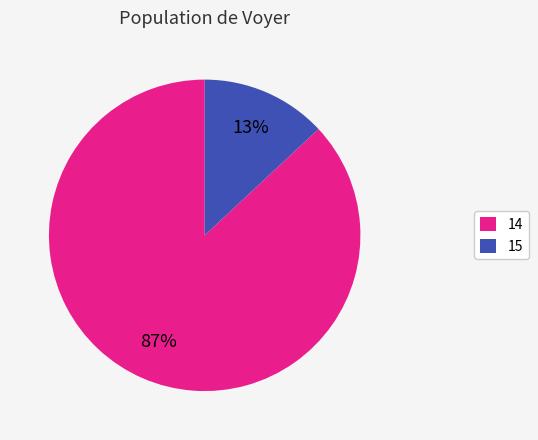

What percentage is the 14 slice, to the nearest percent?

87%